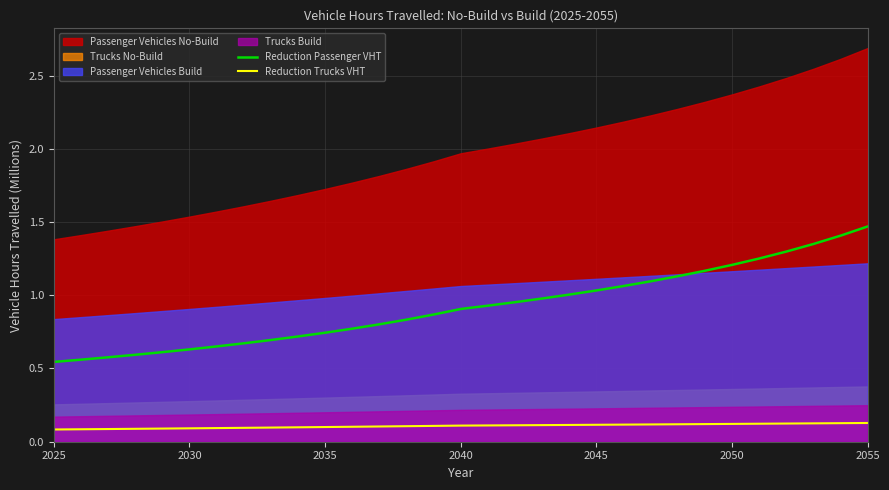

How many data points does each series have?

31